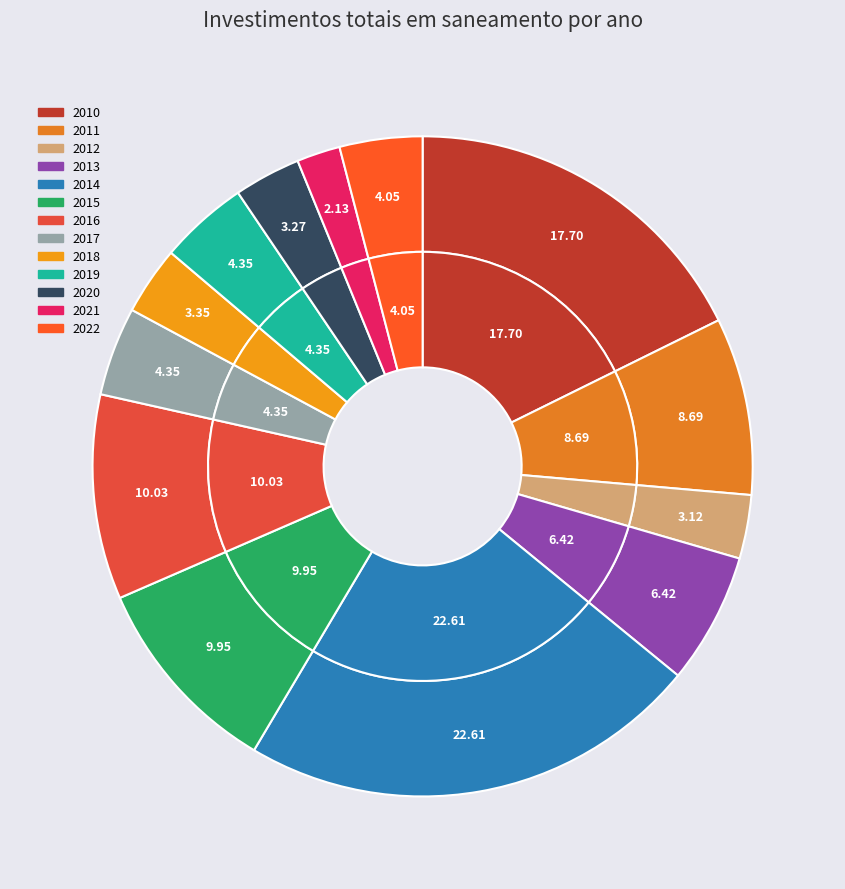

How many segments does this pie chart have?

13